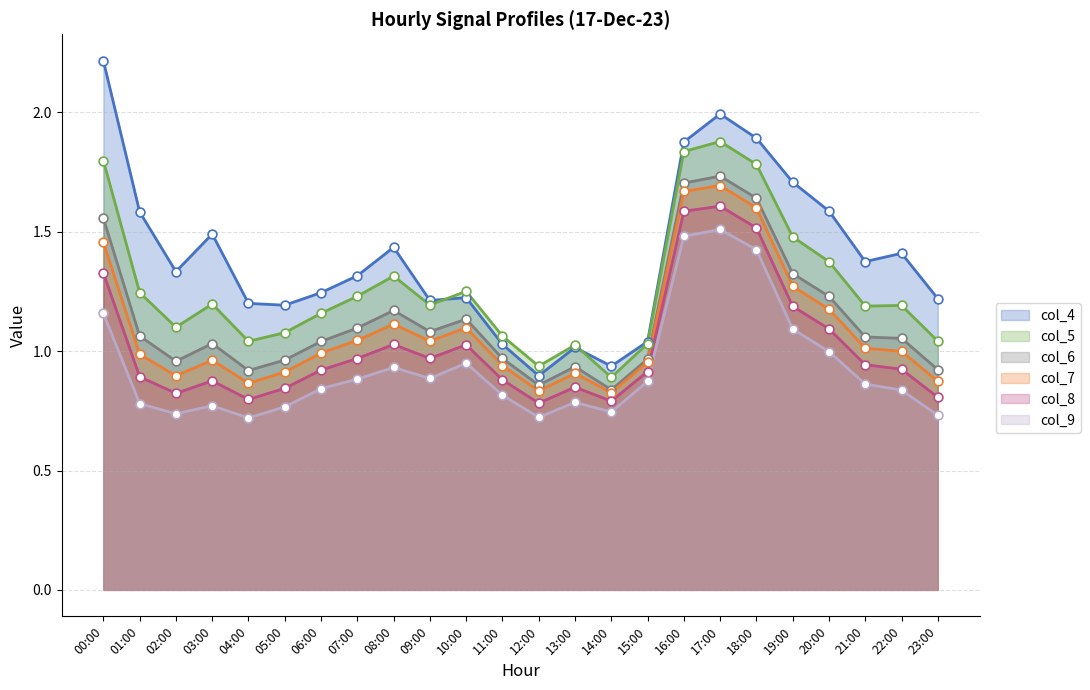

Which series has the largest total across all categories?

col_4